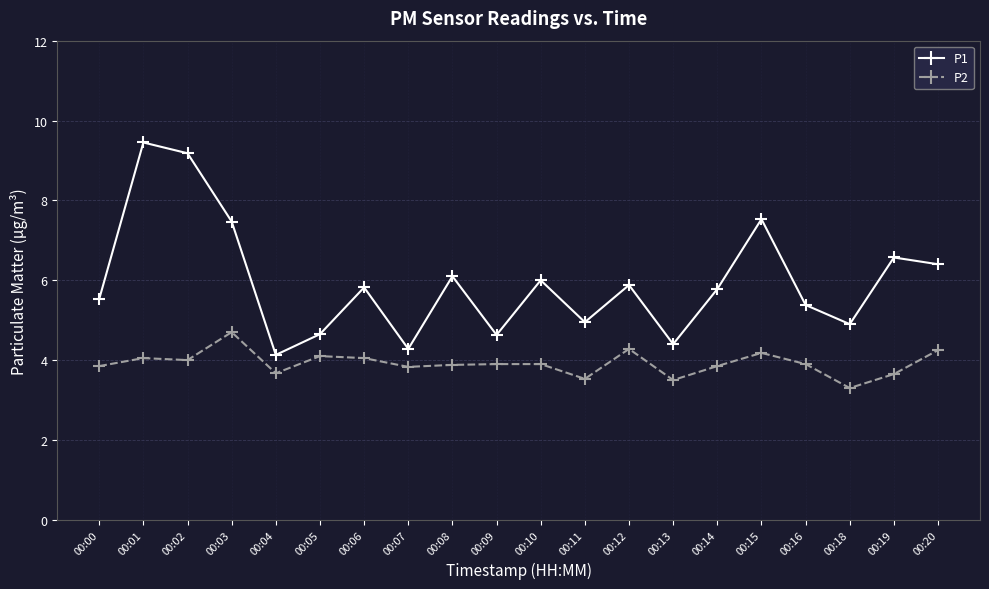

Rank the series at 00:15 from lowest to highest value.

P2, P1